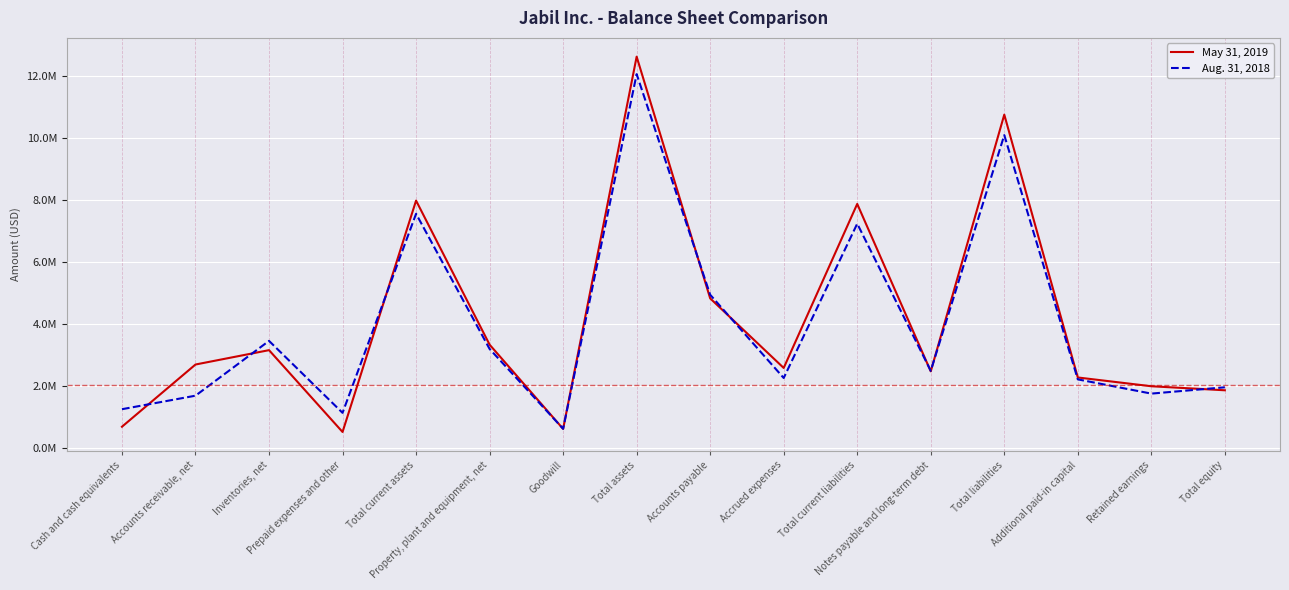

Does the chart have visible grid lines?

Yes